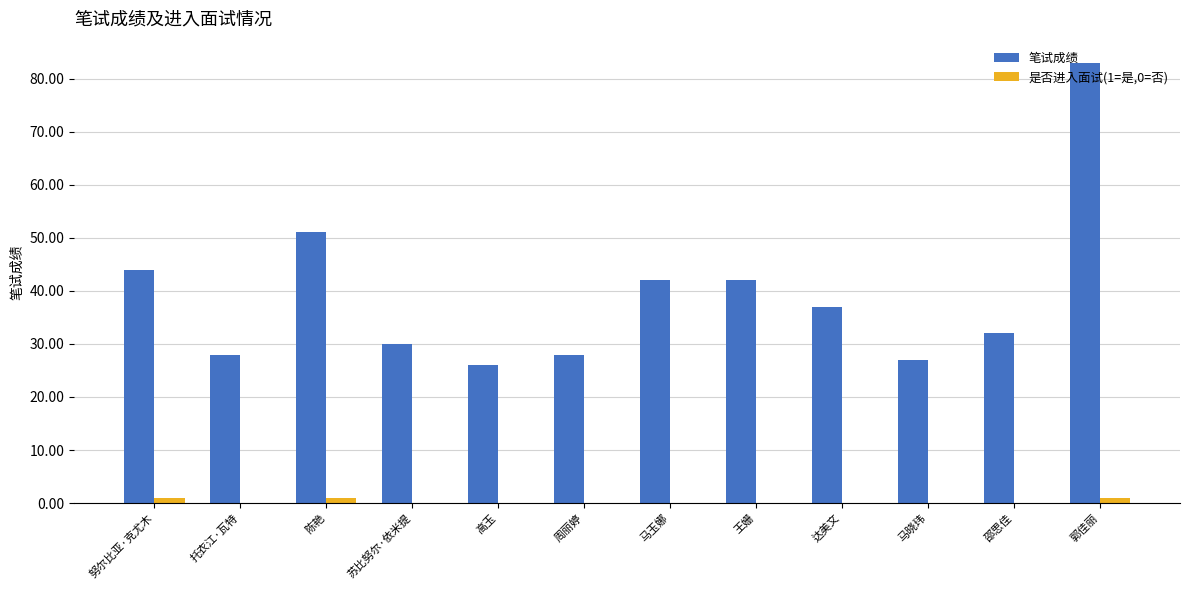

Is it true that 笔试成绩 equals 26 at 高玉?

True